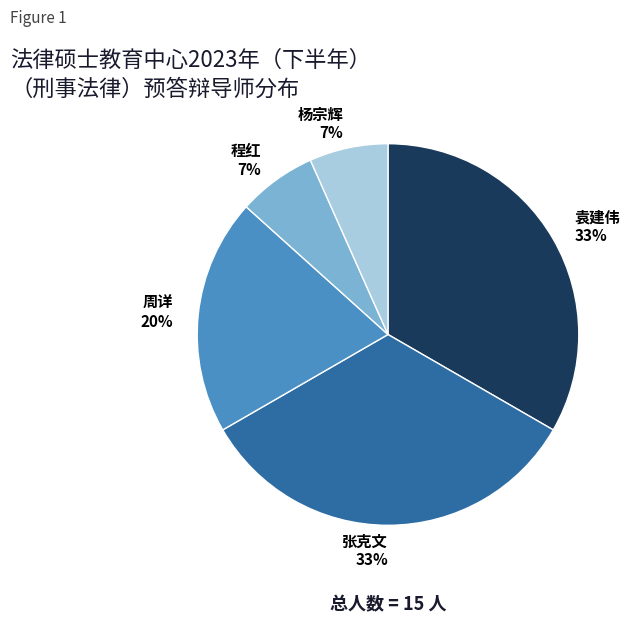

What percentage is the 程红 slice, to the nearest percent?

7%